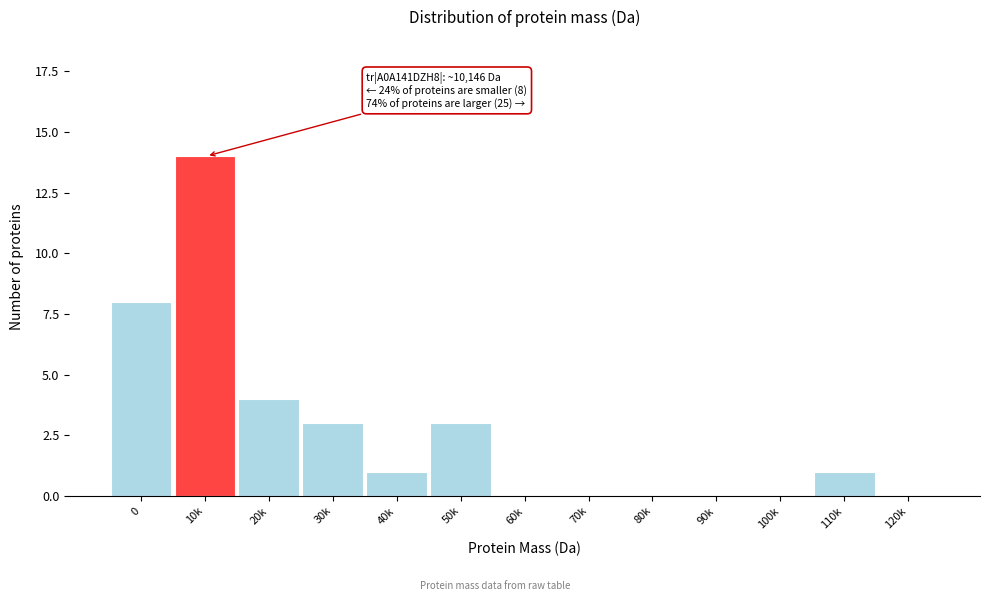

Reading right to left, extract all data points from this chart.

120k=0	110k=1	100k=0	90k=0	80k=0	70k=0	60k=0	50k=3	40k=1	30k=3	20k=4	10k=14	0=8